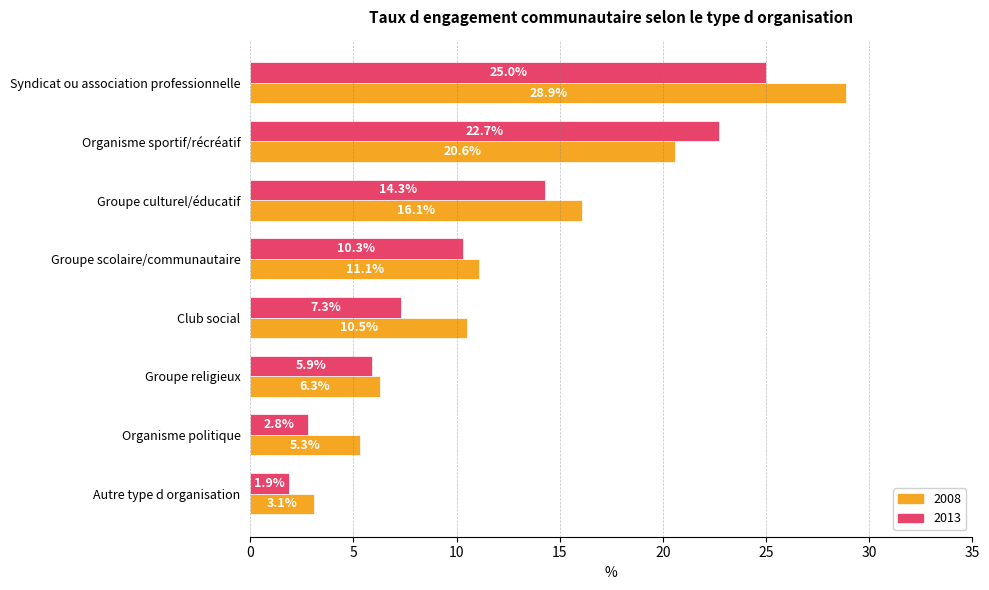

What is the difference between the 2013 values at Syndicat ou association professionnelle and Groupe religieux?

19.1